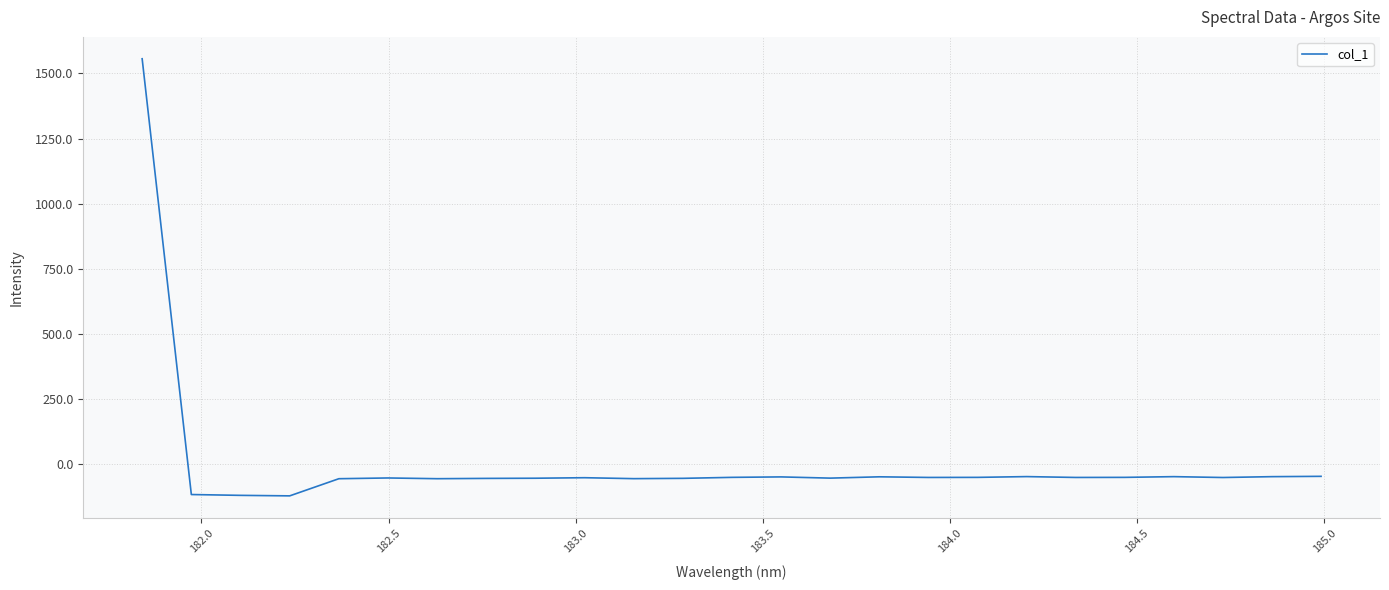

What is the difference between the maximum and minimum values?

1678.3